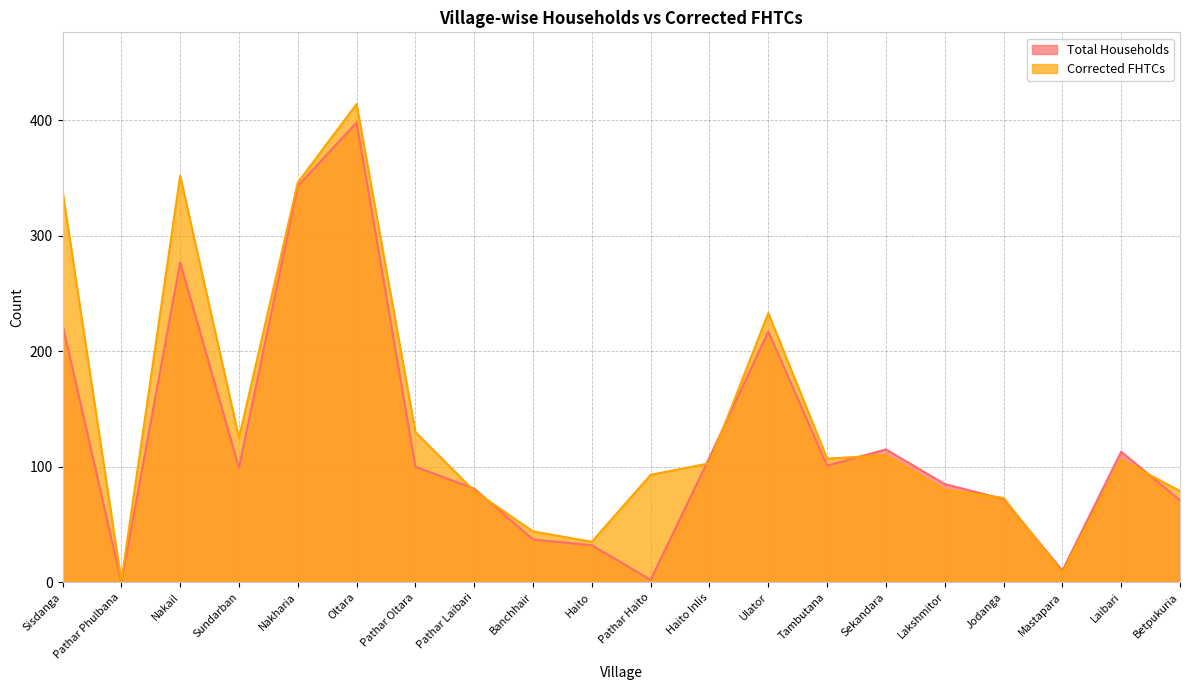

What is the value of the Total Households point at the 10th from the left?

32